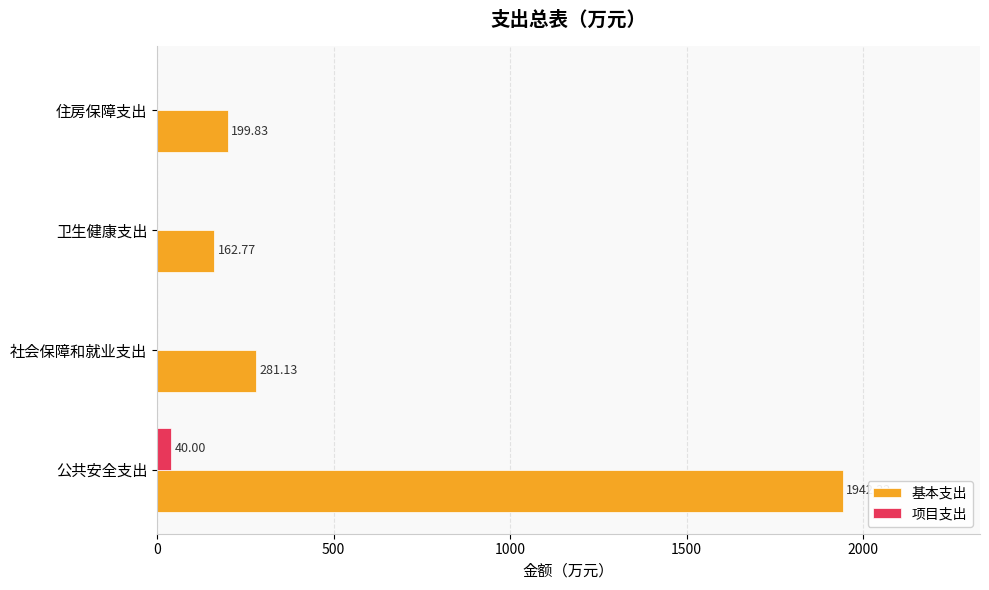

Which series changed the most between 公共安全支出 and 卫生健康支出?

基本支出